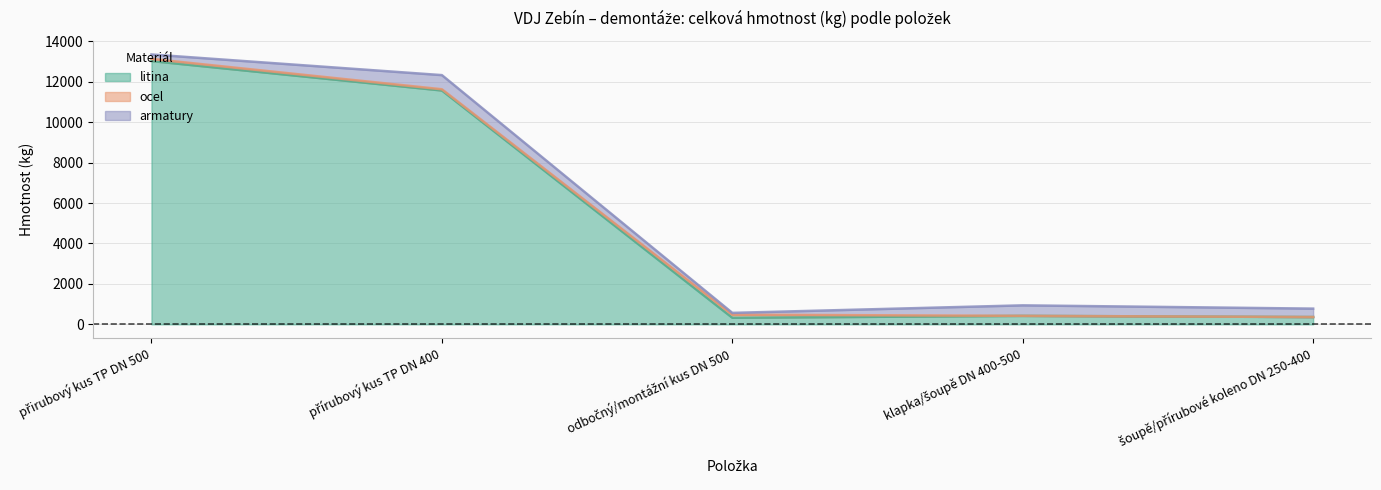

Where does the ocel series first go above 60?

přirubový kus TP DN 500